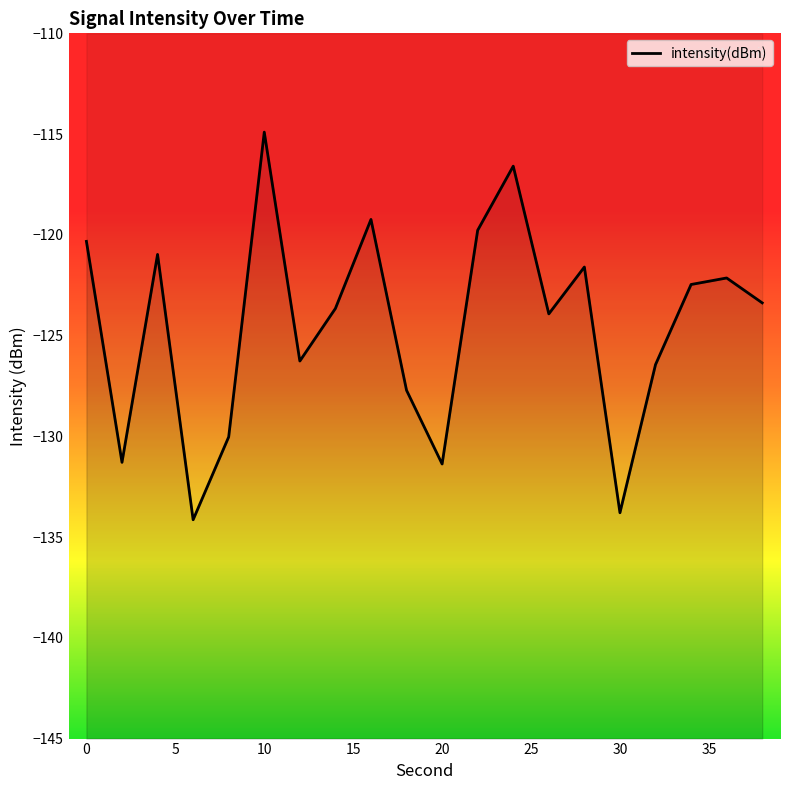

List the labels in order of value, largest first.

10, 24, 16, 22, 0, 4, 28, 36, 34, 38, 14, 26, 12, 32, 18, 8, 2, 20, 30, 6